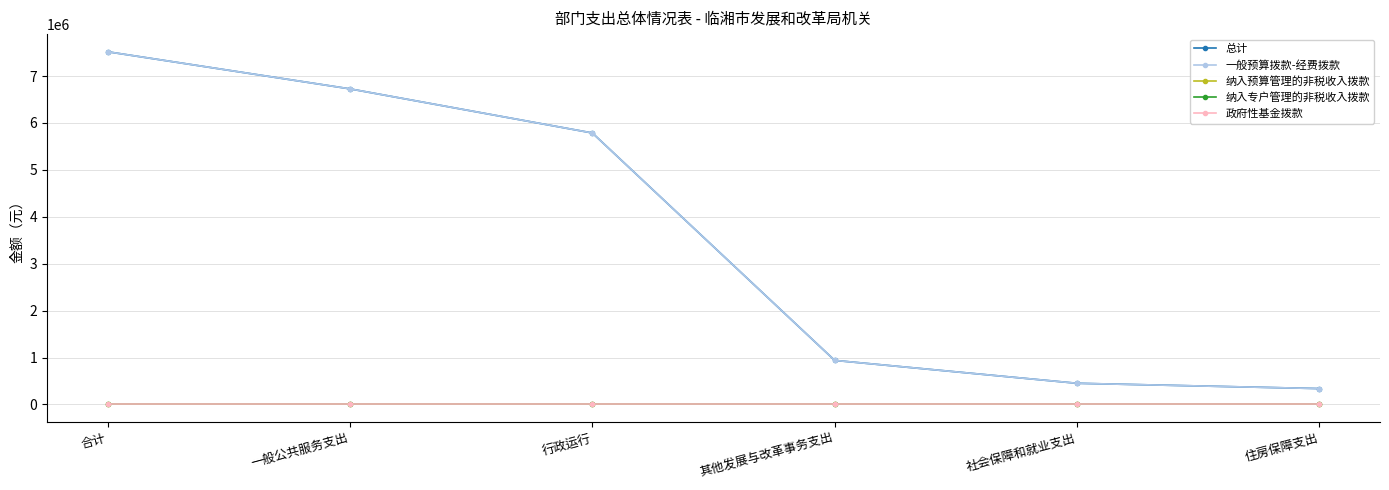

What is the label of the 1st point from the right?

住房保障支出